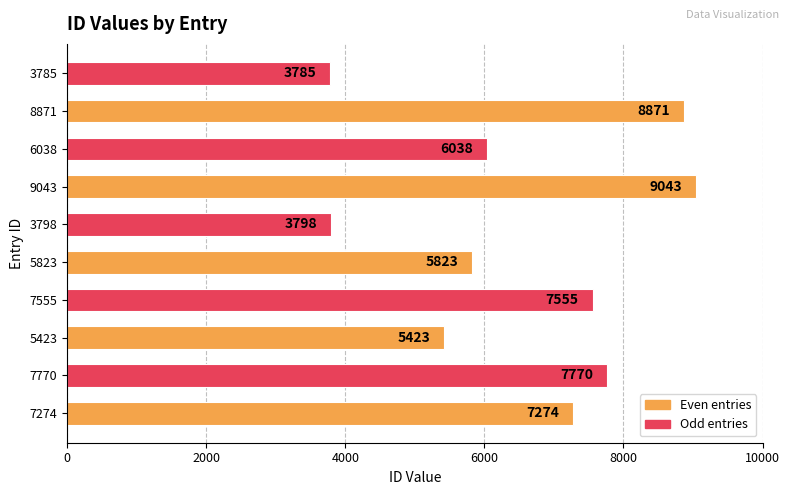

What is the difference between the values at 5823 and 5423?

400